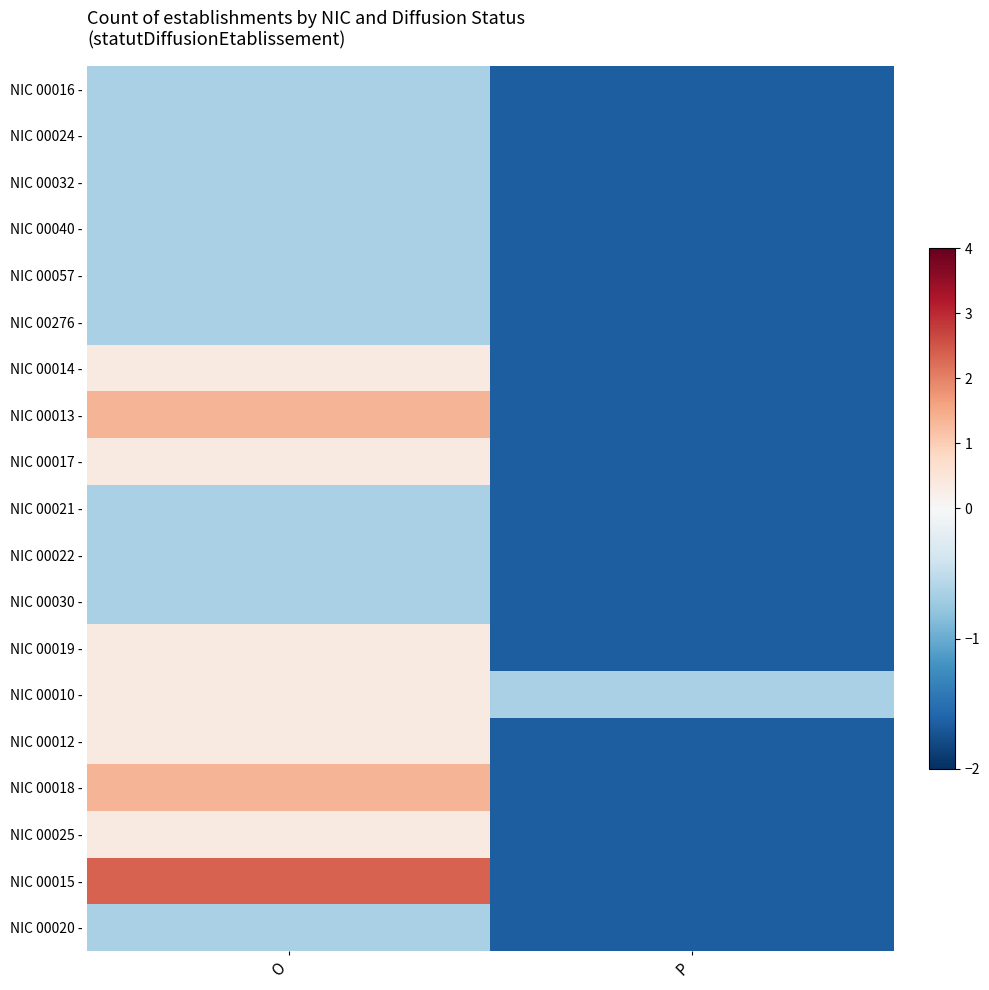

Reading left to right, transcribe all the data shown in this chart.

NIC 00016 -: O=-0.6	P=-1.6
NIC 00024 -: O=-0.6	P=-1.6
NIC 00032 -: O=-0.6	P=-1.6
NIC 00040 -: O=-0.6	P=-1.6
NIC 00057 -: O=-0.6	P=-1.6
NIC 00276 -: O=-0.6	P=-1.6
NIC 00014 -: O=0.4	P=-1.6
NIC 00013 -: O=1.4	P=-1.6
NIC 00017 -: O=0.4	P=-1.6
NIC 00021 -: O=-0.6	P=-1.6
NIC 00022 -: O=-0.6	P=-1.6
NIC 00030 -: O=-0.6	P=-1.6
NIC 00019 -: O=0.4	P=-1.6
NIC 00010 -: O=0.4	P=-0.6
NIC 00012 -: O=0.4	P=-1.6
NIC 00018 -: O=1.4	P=-1.6
NIC 00025 -: O=0.4	P=-1.6
NIC 00015 -: O=2.4	P=-1.6
NIC 00020 -: O=-0.6	P=-1.6